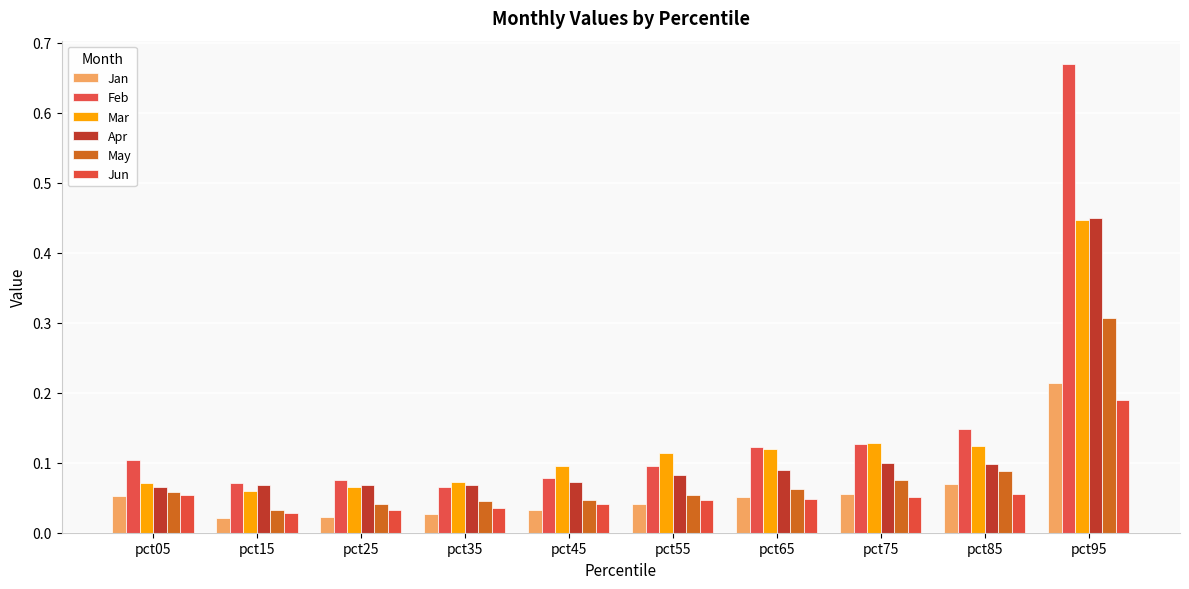

The Feb series shows 0.1 at pct15. True or false?

True